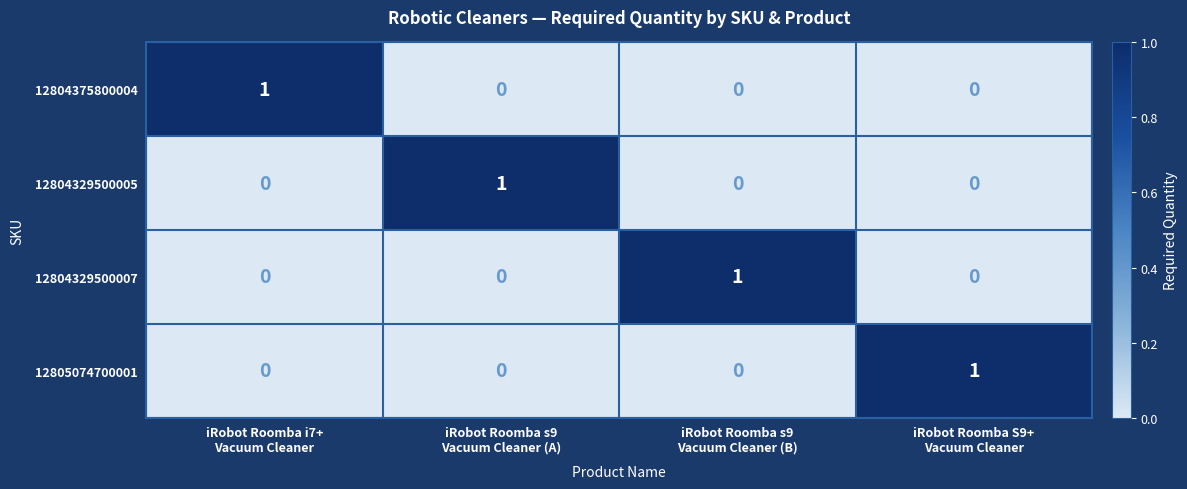

At how many categories does at least one series exceed 0?

4